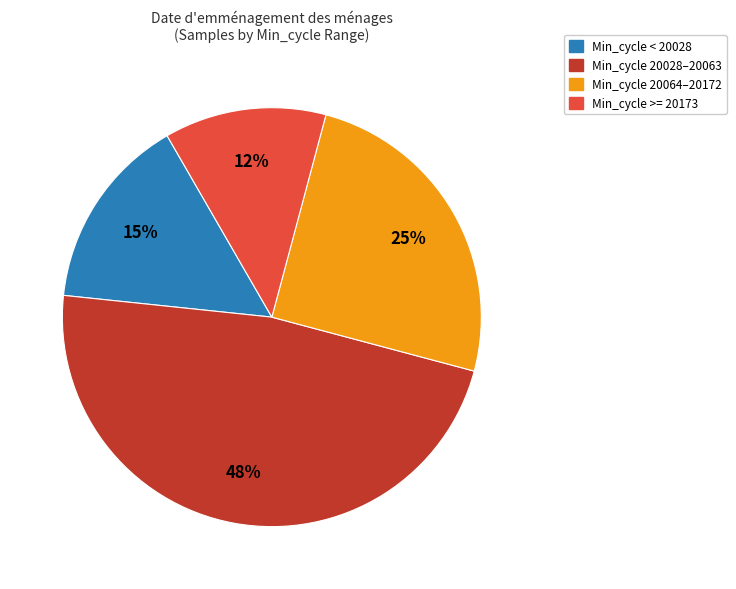

Is there any slice that represents more than half of the pie?

No